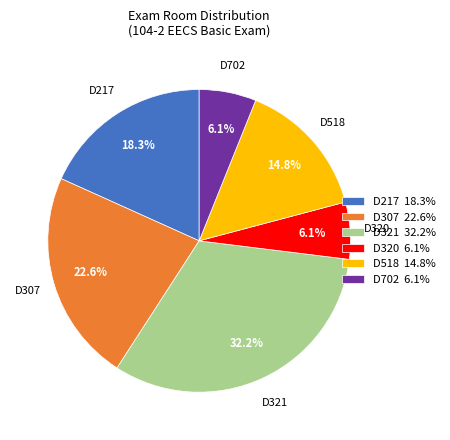

To the nearest percent, what is the difference between the largest and smallest slice percentages?

26%